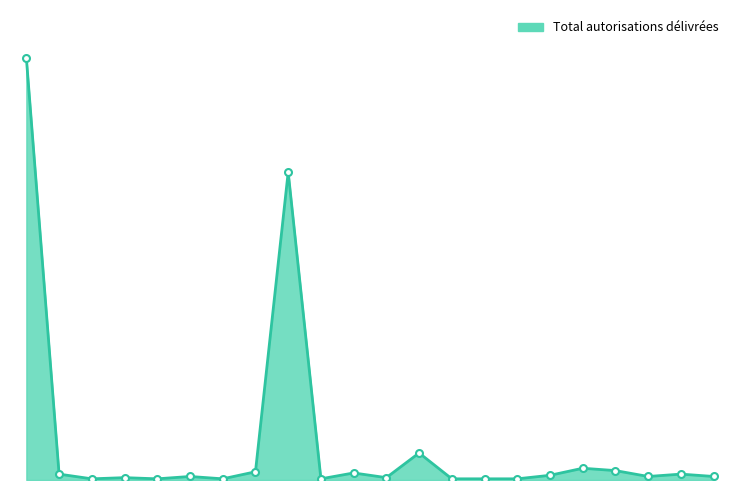

Does the chart have visible grid lines?

No